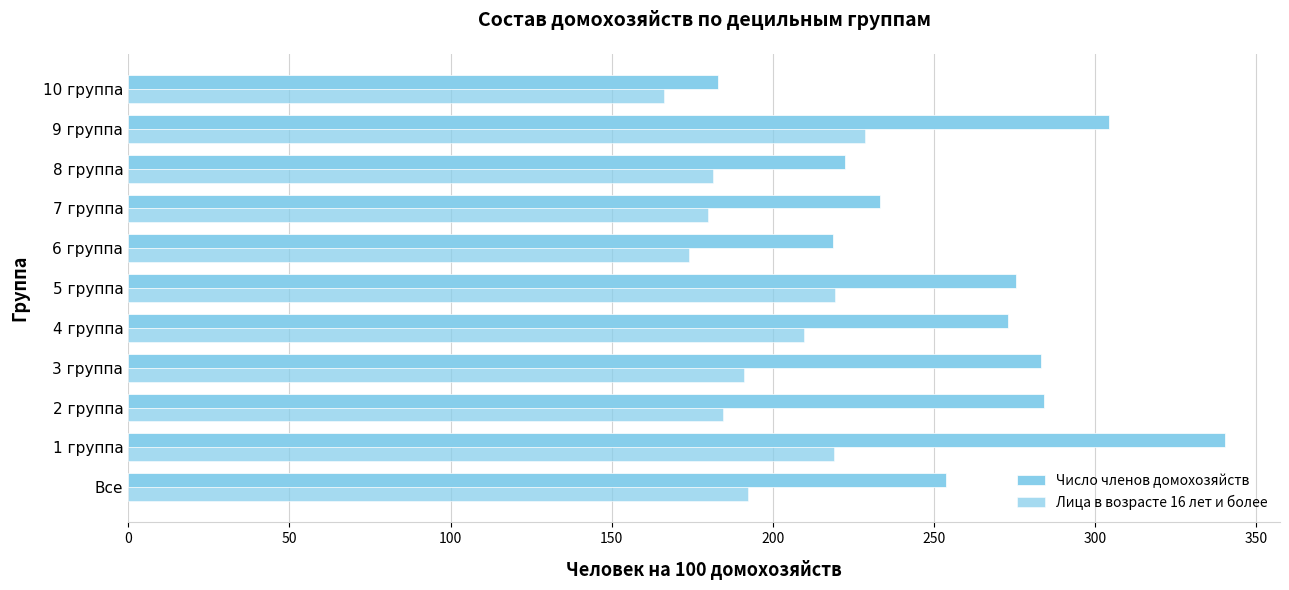

How many data points in Число членов домохозяйств are above 272?

6